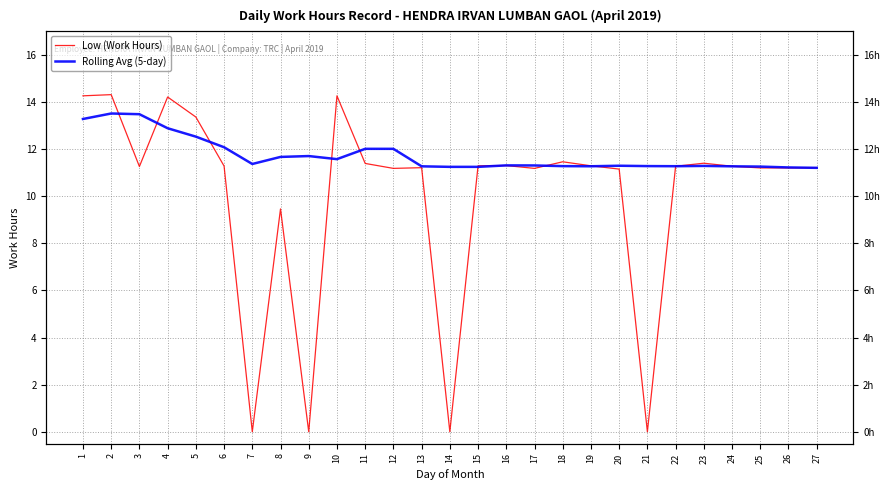

What is the total value across all series at 23?

22.7